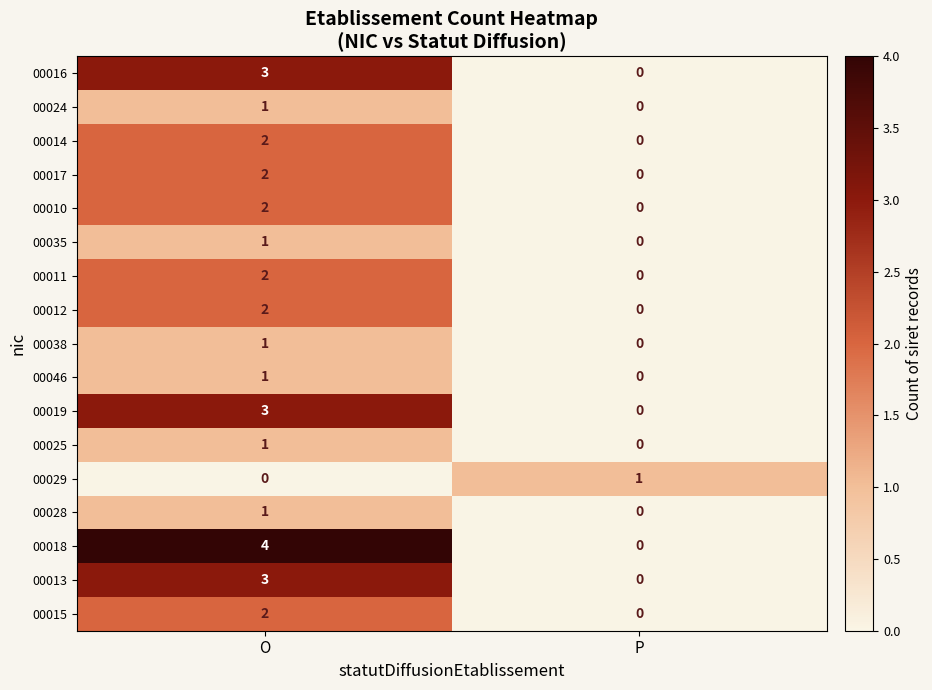

What is the maximum value shown in the chart?

4